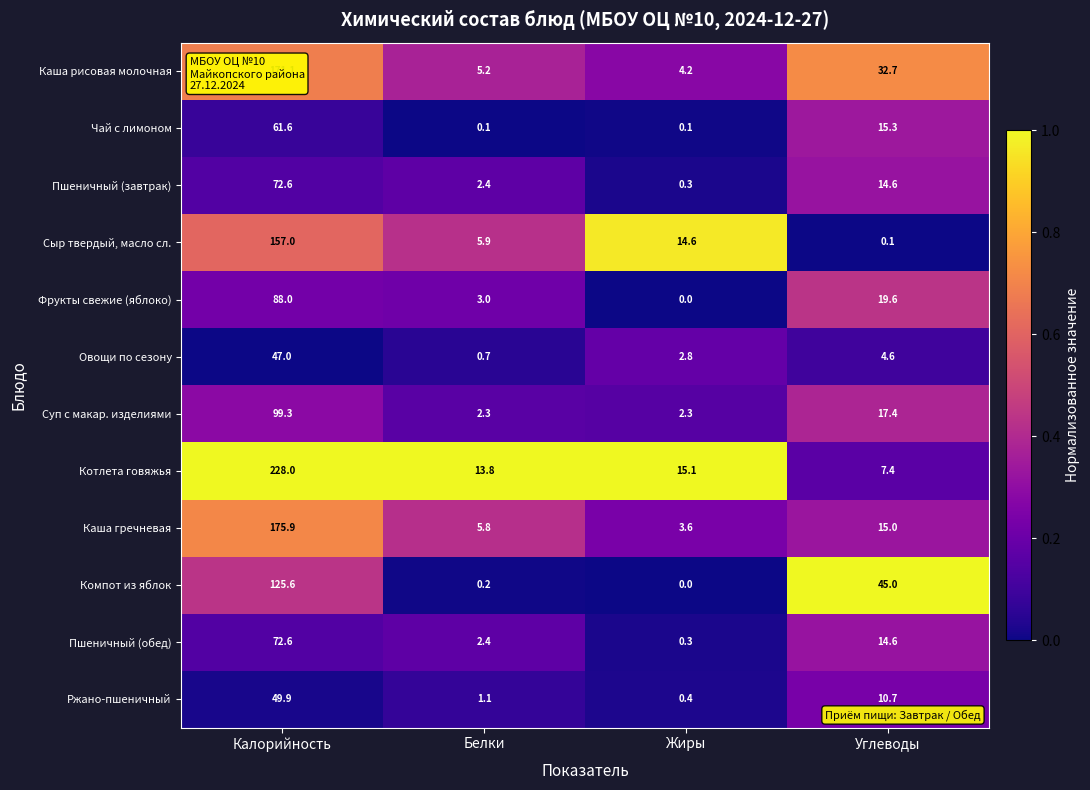

What is the greatest value displayed?

228.0